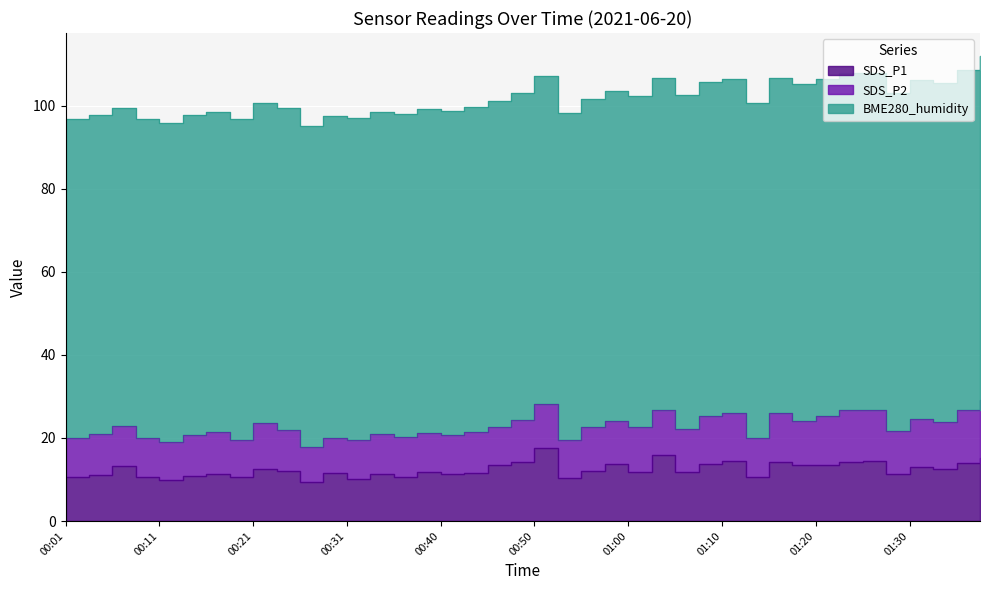

Which series has the largest range (max minus min)?

SDS_P1